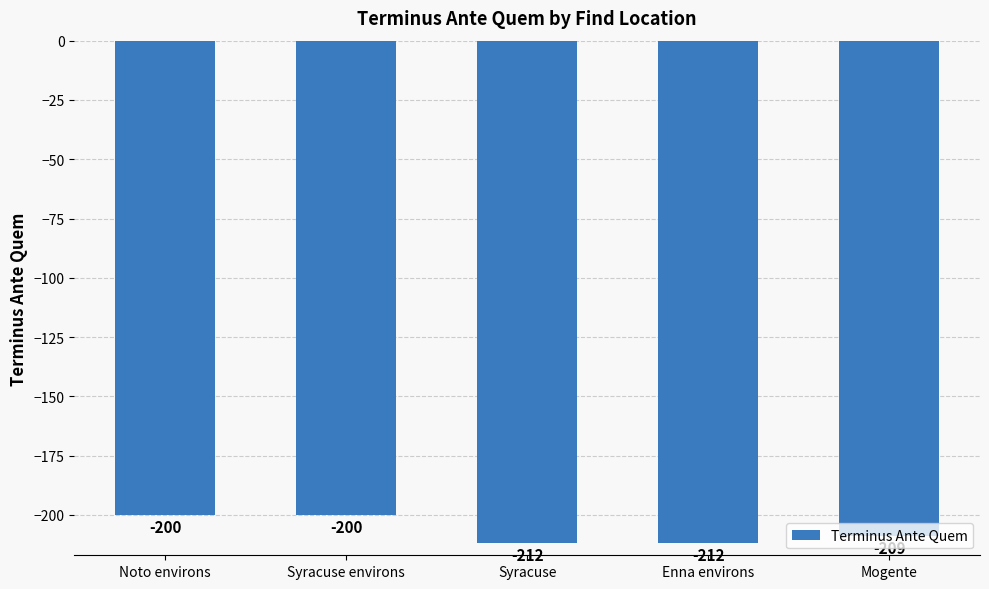

How many distinct data groups are displayed?

1